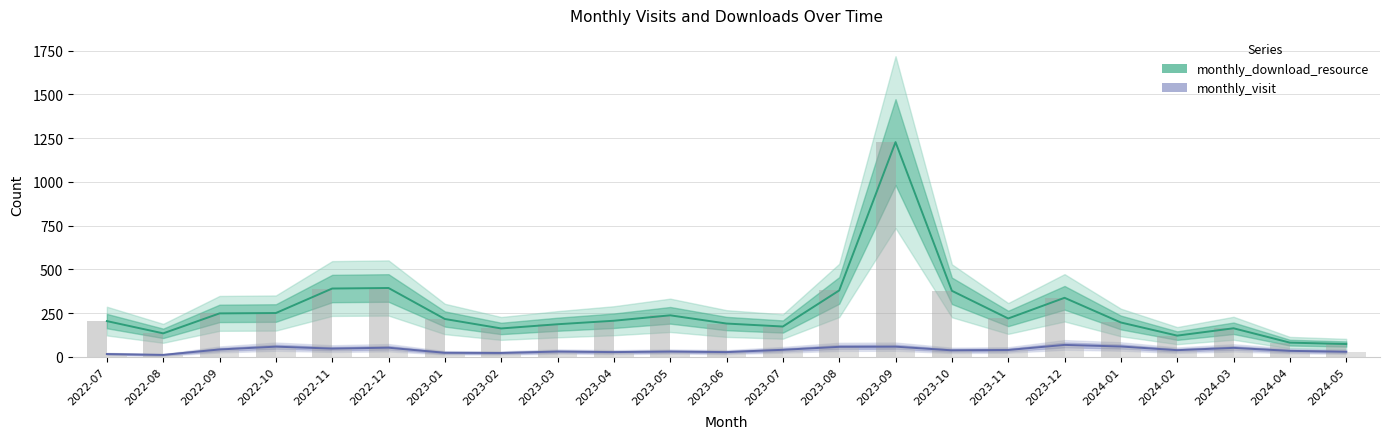

Which series has the widest spread of values?

monthly_download_resource